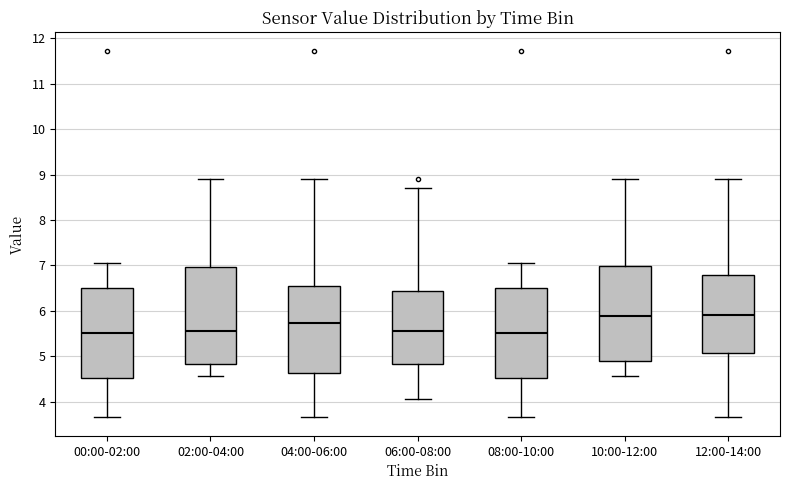

Where does the upper whisker of the box for 12:00-14:00 end on the y-axis? The values are not printed on the chart, so give them approximately, as read against the axis.

8.9